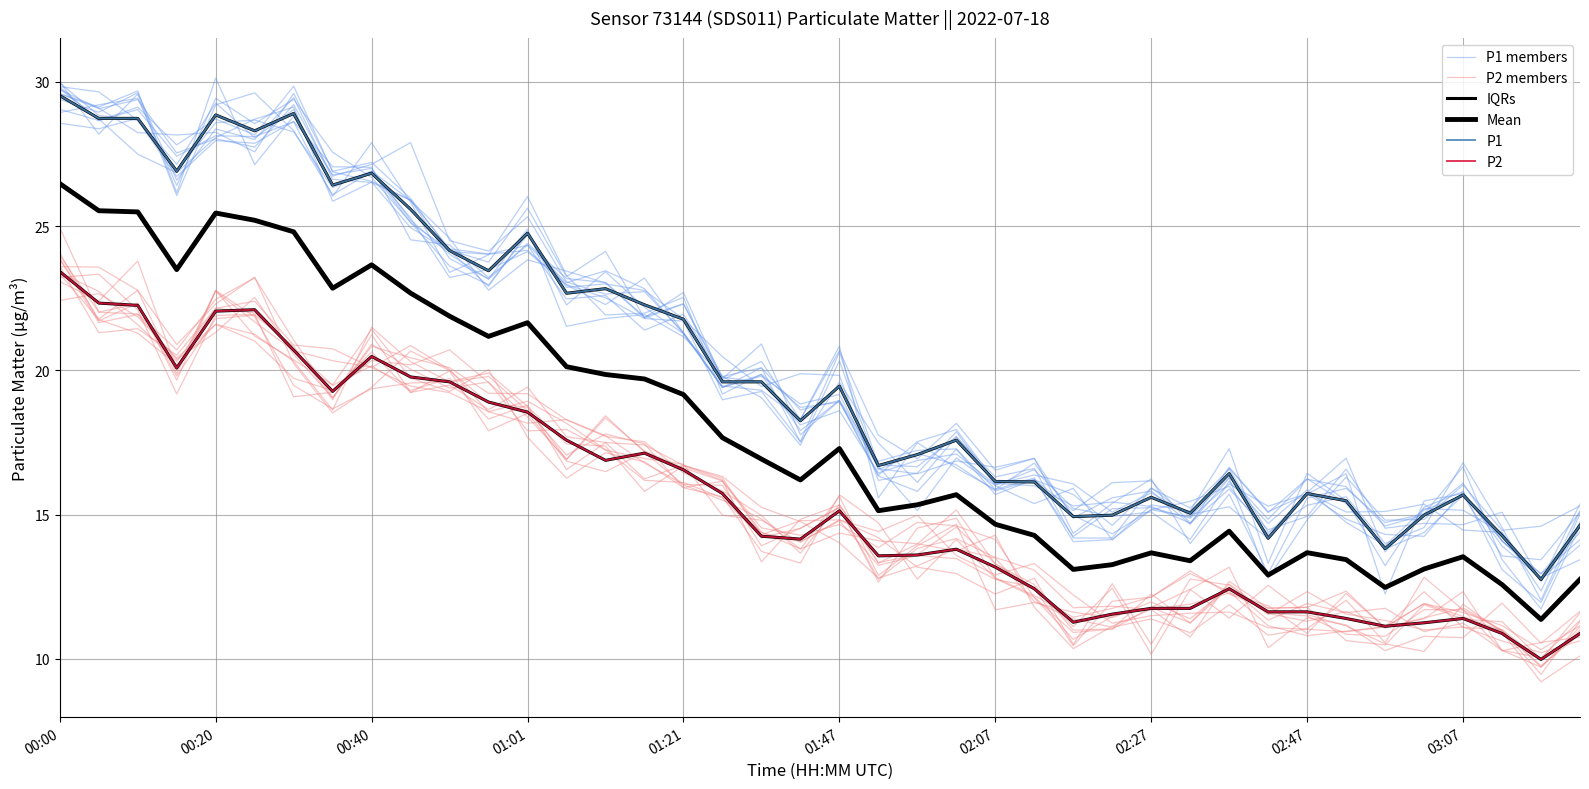

What is the value of the P2 members point at the 22nd from the left?

14.7